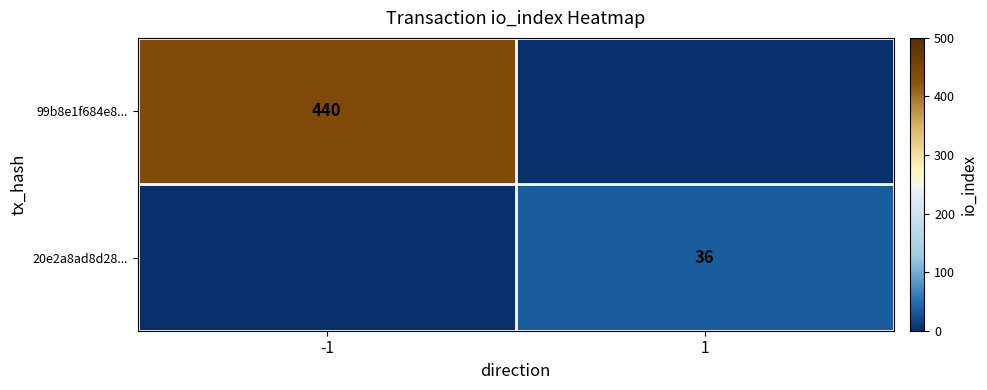

Is it true that 20e2a8ad8d28... equals 12 at 1?

False